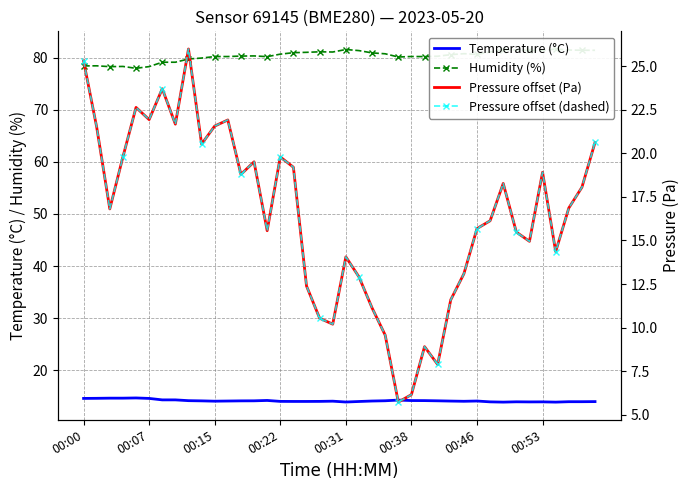

Reading left to right, what are all the values shown in this chart?

Temperature (°C): 14.6	14.6	14.7	14.7	14.7	14.6	14.3	14.3	14.2	14.1	14.1	14.1	14.1	14.1	14.2	14.0	14.0	14.0	14.0	14.1	13.9	14.0	14.1	14.2	14.3	14.2	14.2	14.1	14.1	14.1	14.1	13.9	13.9	13.9	13.9	13.9	13.9	14.0	14.0	14.0
Humidity (%): 78.4	78.4	78.3	78.3	78.0	78.3	79.1	79.1	79.8	79.9	80.2	80.2	80.3	80.3	80.2	80.7	81.0	81.0	81.1	81.1	81.6	81.4	80.9	80.8	80.1	80.2	80.2	80.3	80.6	80.8	80.6	81.1	81.5	81.5	81.4	81.4	81.7	81.5	81.4	81.4
Pressure offset (Pa): 25.3	21.5	16.8	19.8	22.6	21.9	23.7	21.7	26.0	20.5	21.6	21.9	18.8	19.5	15.6	19.8	19.2	12.4	10.5	10.2	14.1	12.9	11.1	9.6	5.7	6.2	8.9	7.9	11.6	13.1	15.7	16.1	18.3	15.5	14.9	18.9	14.4	16.9	18.1	20.6
Pressure offset (dashed): 25.3	21.5	16.8	19.8	22.6	21.9	23.7	21.7	26.0	20.5	21.6	21.9	18.8	19.5	15.6	19.8	19.2	12.4	10.5	10.2	14.1	12.9	11.1	9.6	5.7	6.2	8.9	7.9	11.6	13.1	15.7	16.1	18.3	15.5	14.9	18.9	14.4	16.9	18.1	20.6